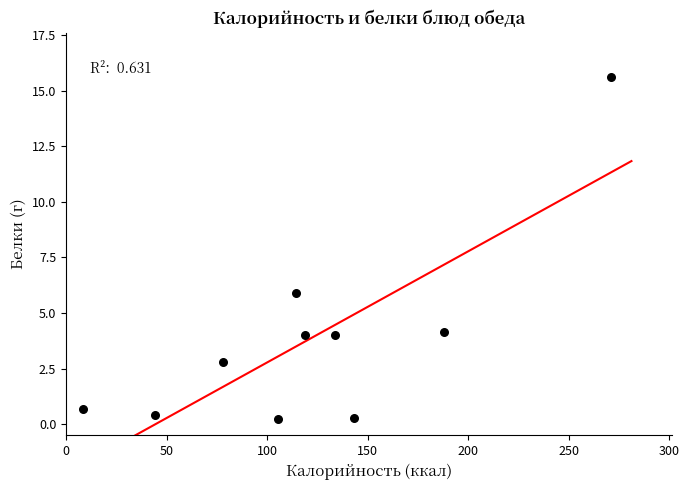

What Y value in the scatter plot is closest to 7?

5.9